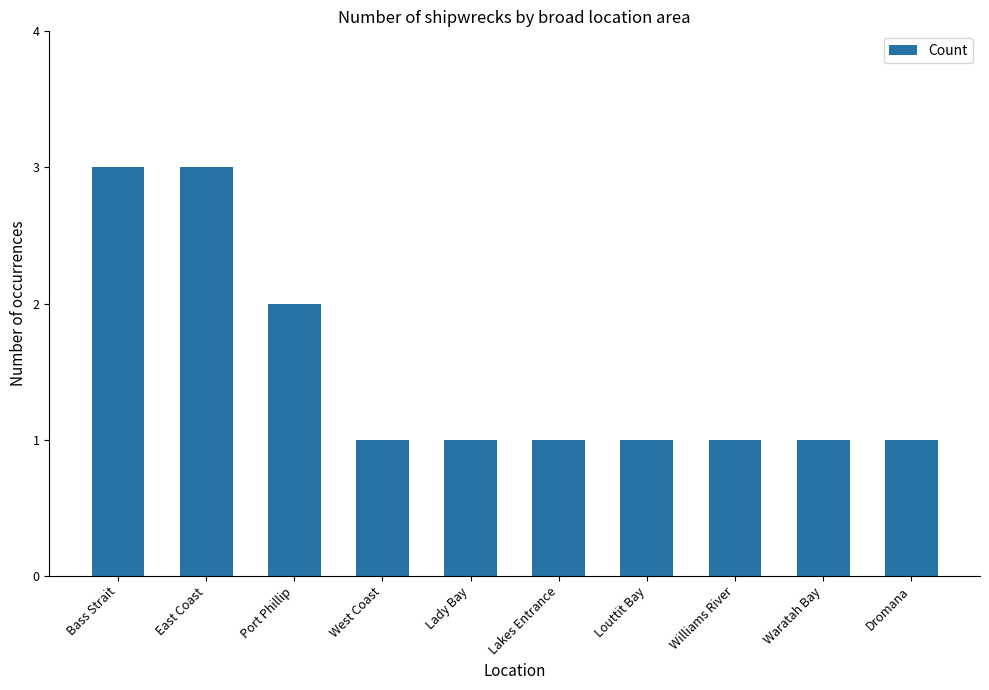

How many series are shown in this chart?

1